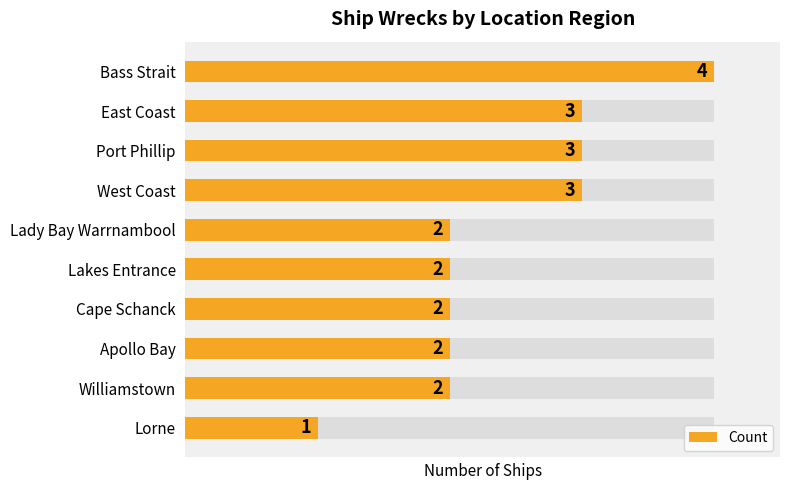

What is the difference between the values at Bass Strait and Williamstown?

2